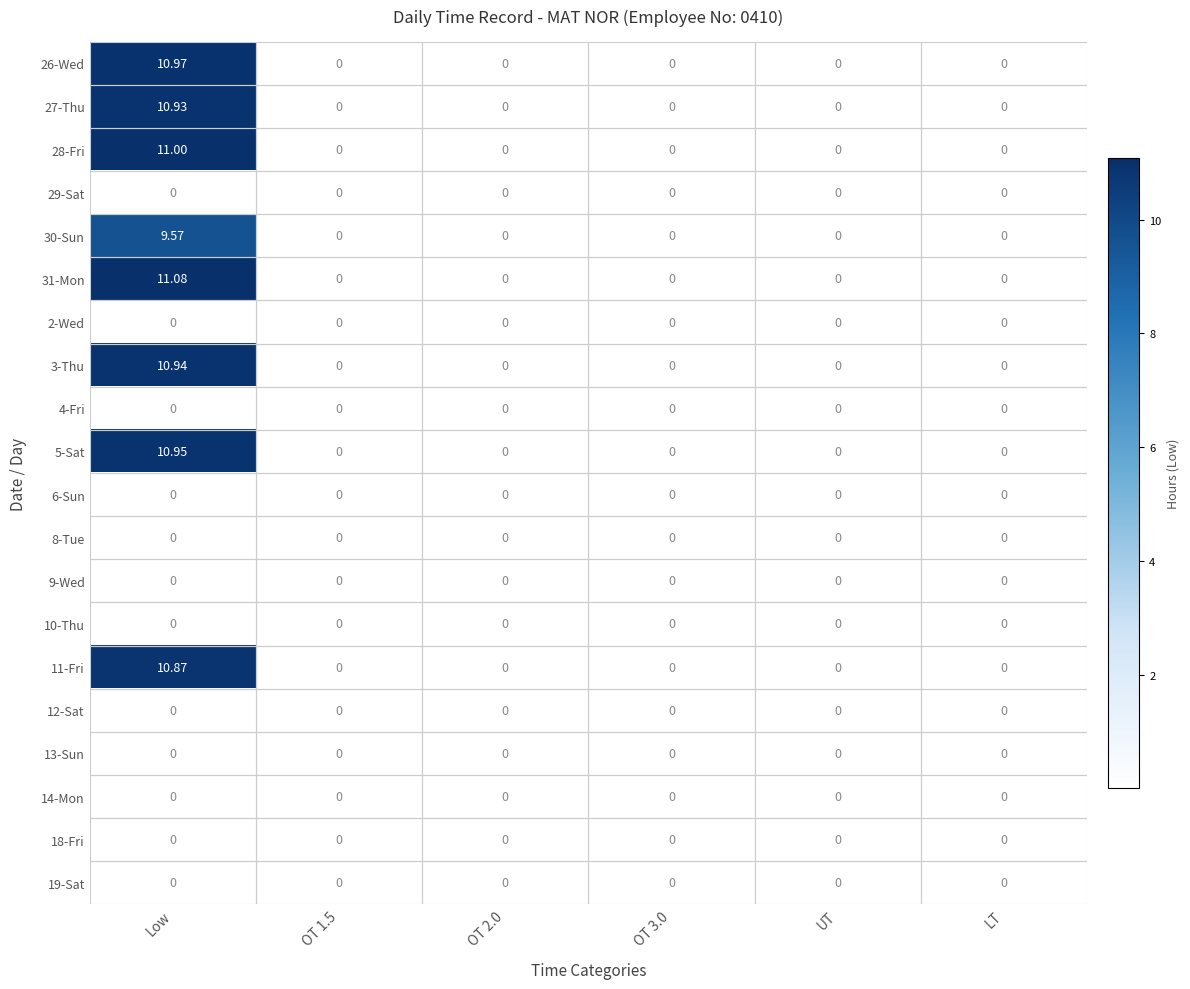

Which series has the largest total across all categories?

31-Mon